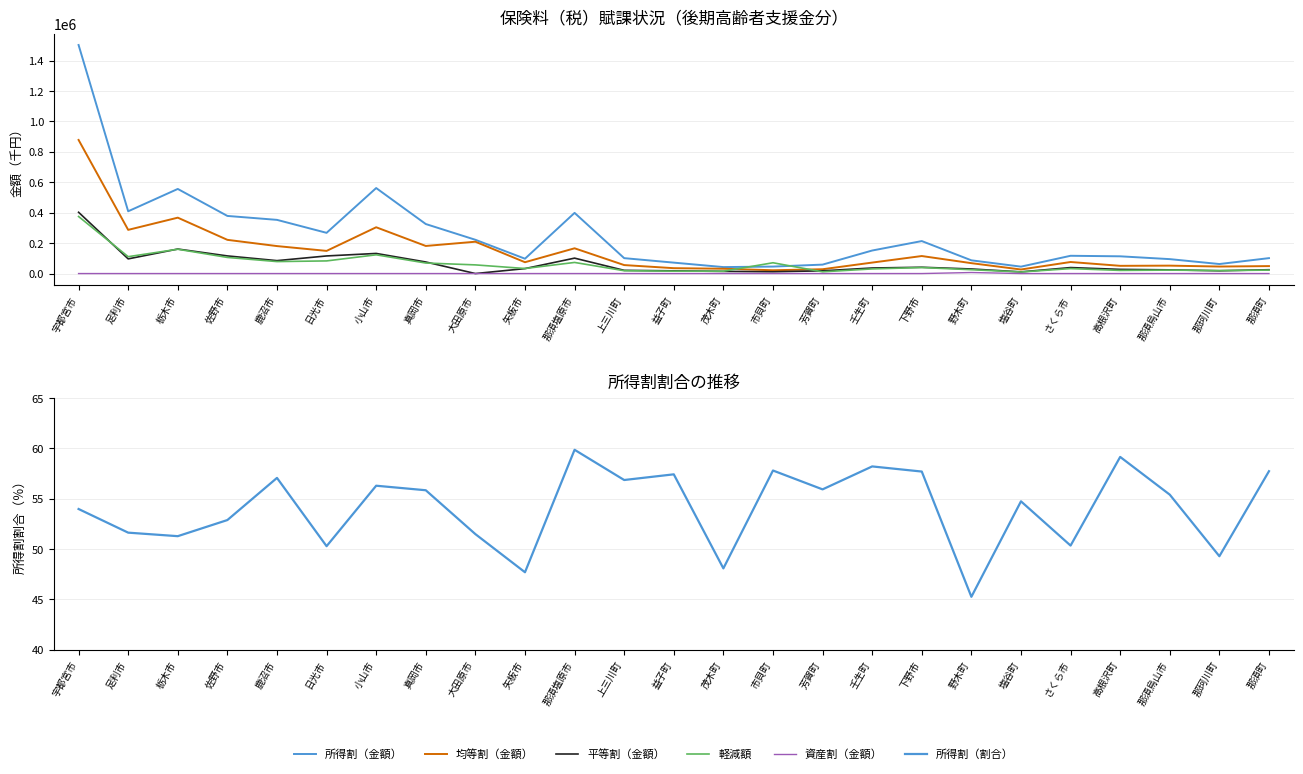

At which category is the sum across all series the highest?

宇都宮市